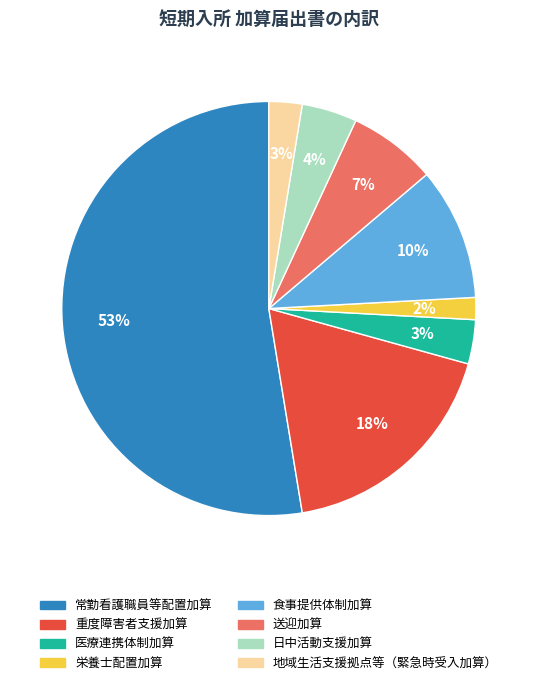

How many segments does this pie chart have?

8